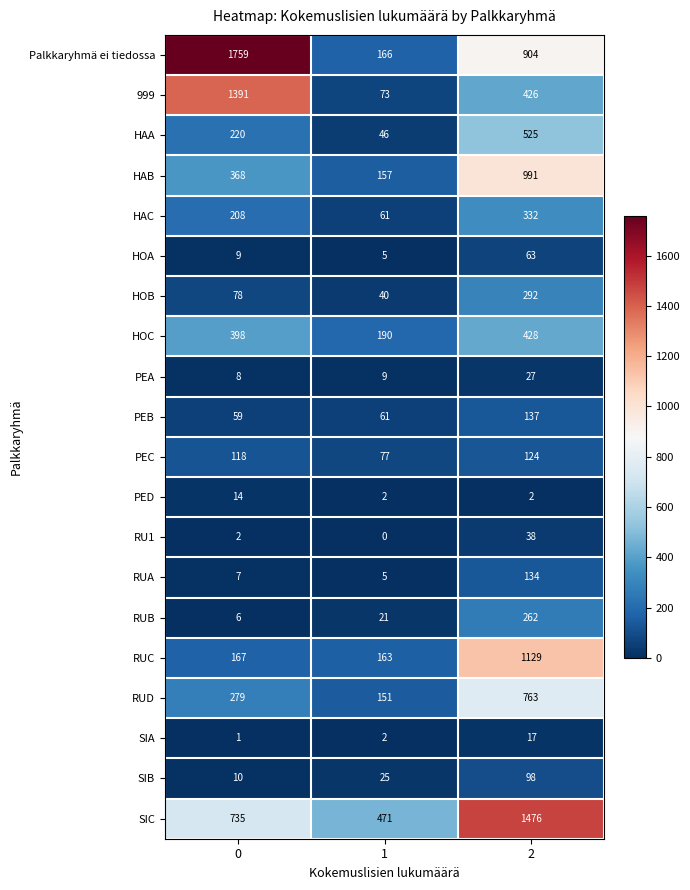

What is the average value of the RUB series?

96